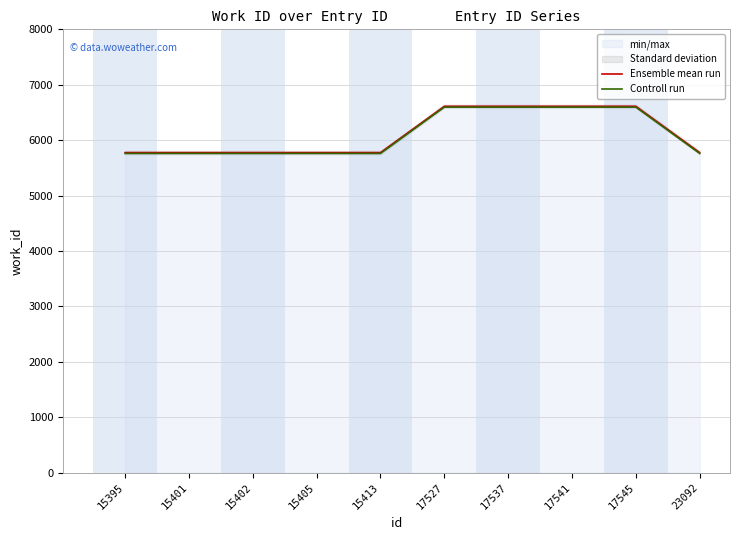

Is it true that Controll run equals 5760 at 15402?

True